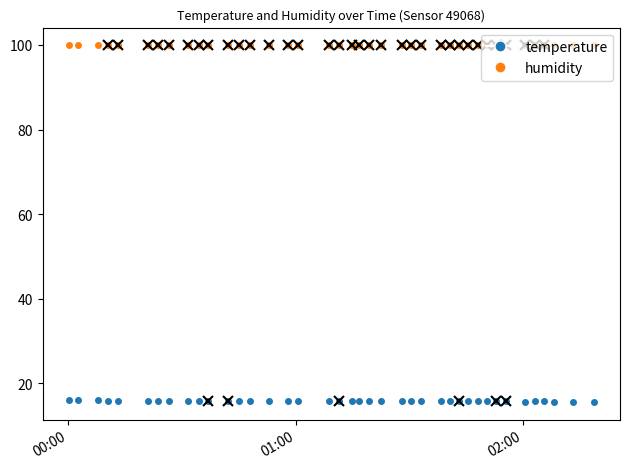

Which series has the largest total across all categories?

humidity